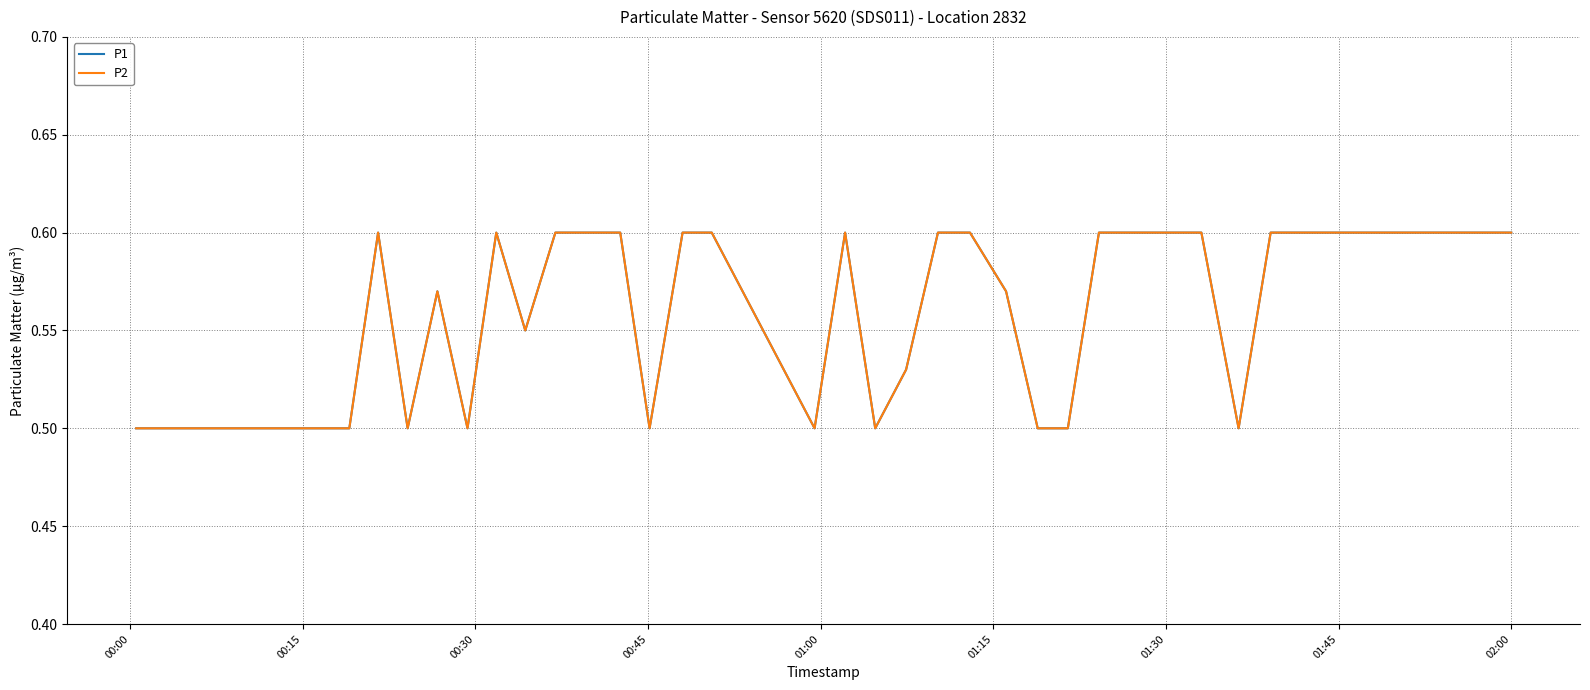

Does the chart have visible grid lines?

Yes